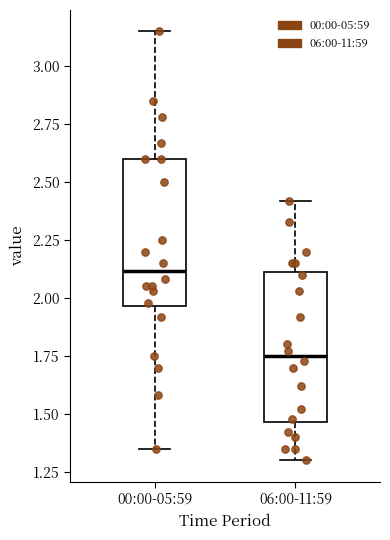

Where does the median line of the box for 00:00-05:59 sit on the y-axis? The values are not printed on the chart, so give them approximately, as read against the axis.

2.10